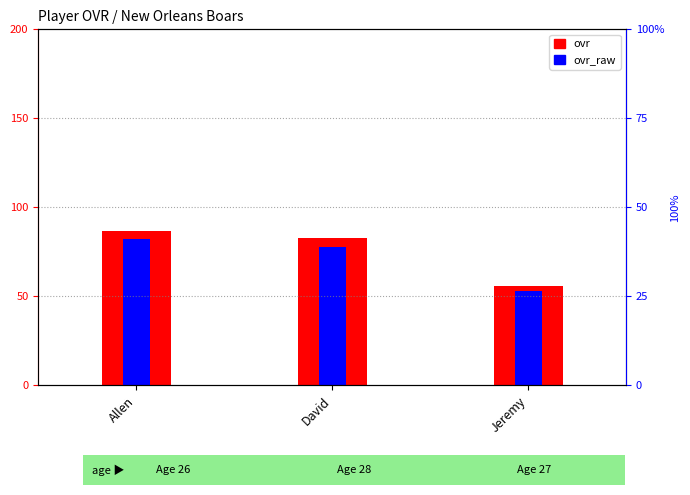

At how many categories does at least one series exceed 68?

2